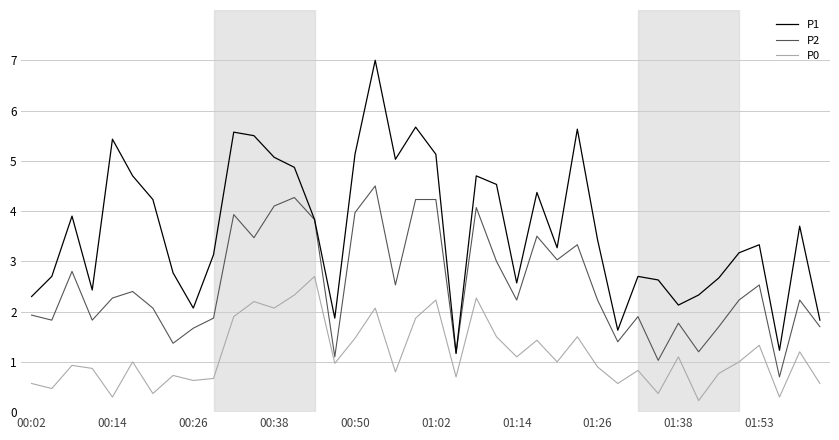

Which series has the largest range (max minus min)?

P1